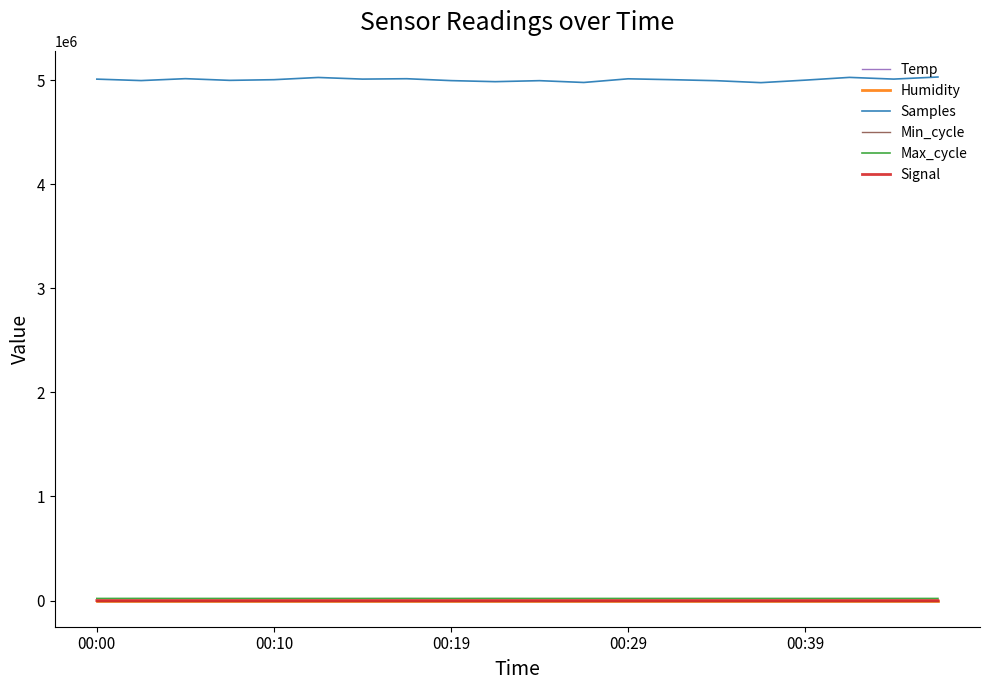

True or false: Samples and Max_cycle cross at least once.

False